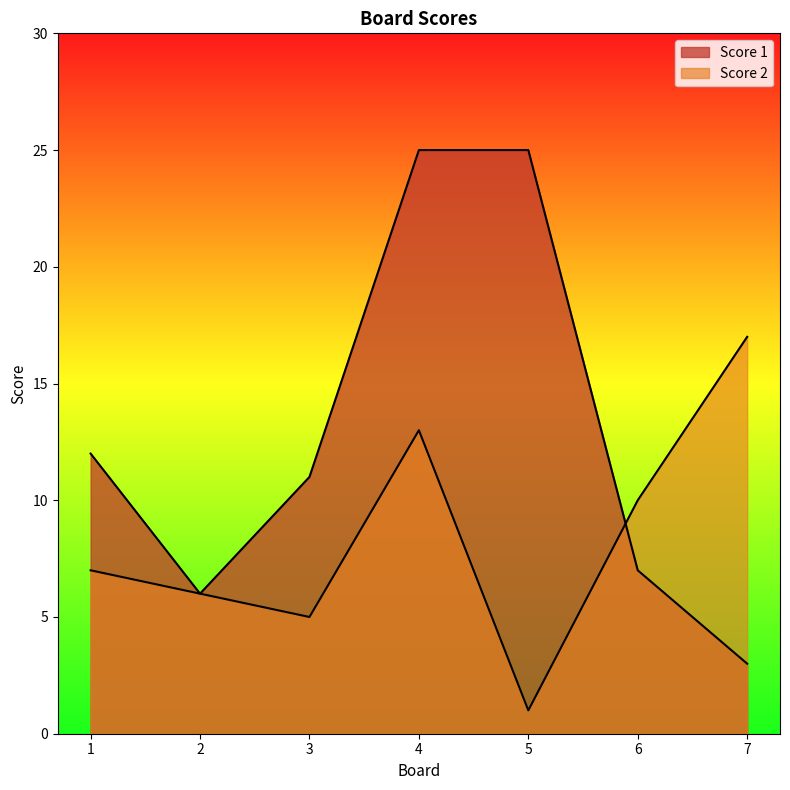

List the series in order of their overall mean, lowest first.

Score 2, Score 1